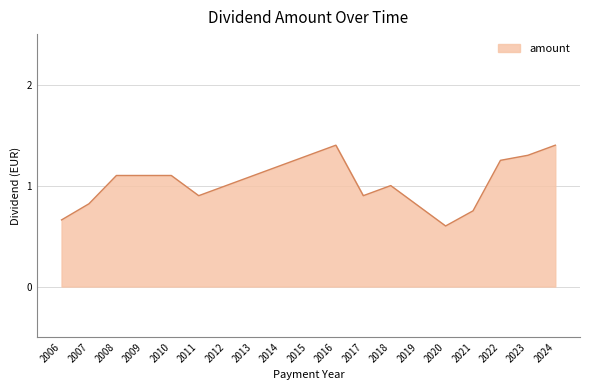

Between 2008 and 2018, which is larger?

2008